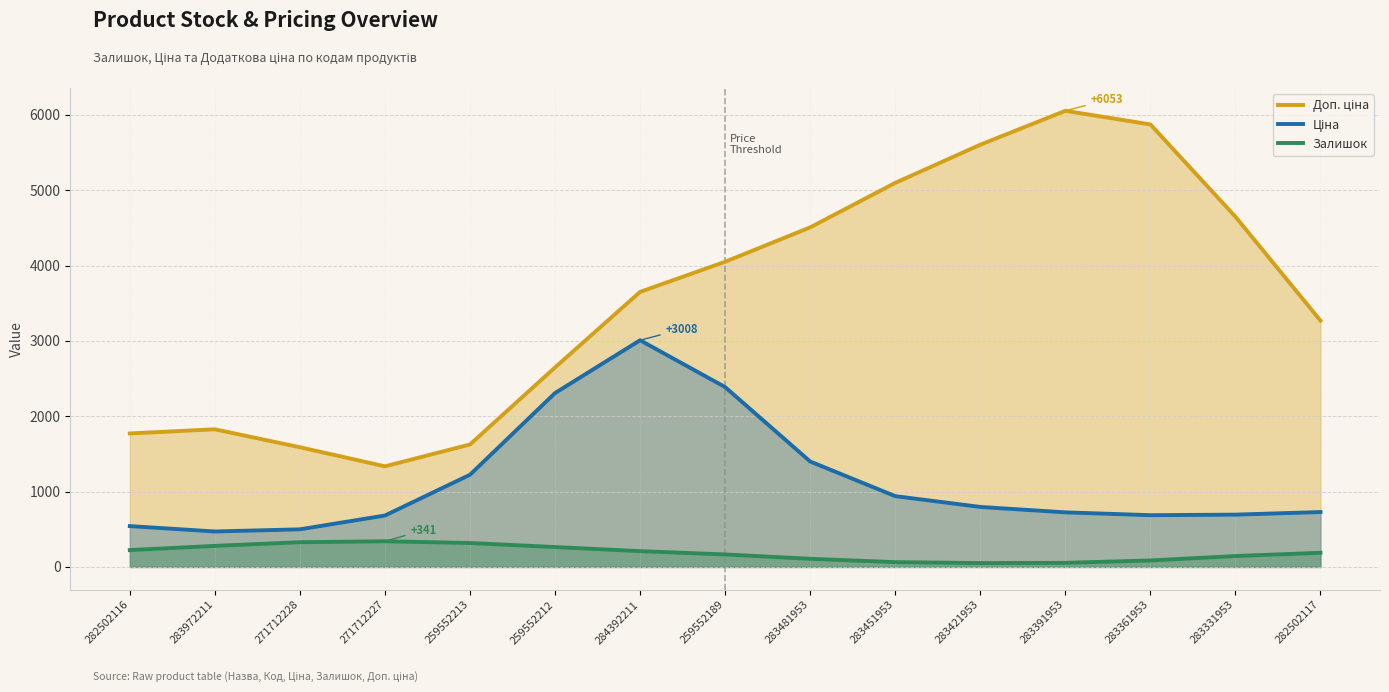

What position from the right is 283391953?

4